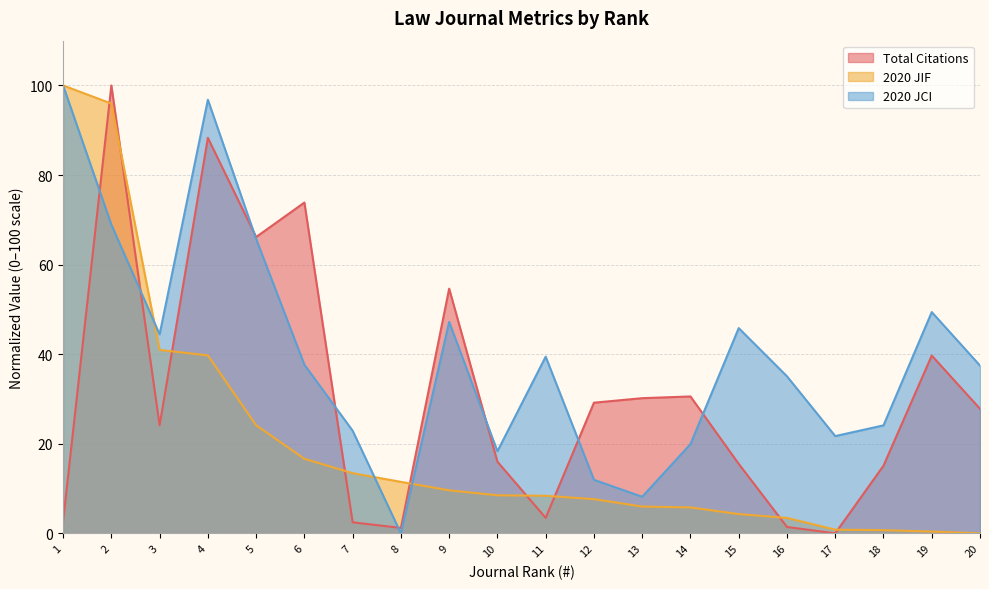

Is it true that Total Citations equals 1.4 at 16?

True